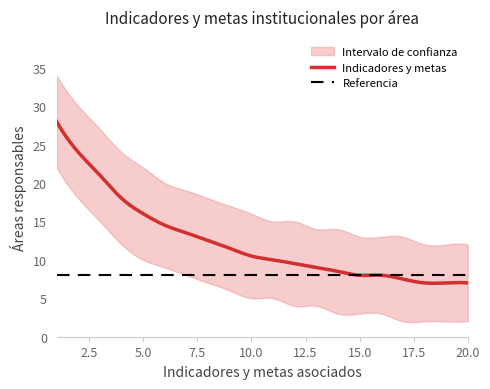

Reading left to right, extract all data points from this chart.

Indicadores y metas: 1	2	3	4	5	6	7	8	9	10	11	12	13	14	15	16	17	18	19	20
upper: 34	30	27	24	22	20	19	18	17	16	15	15	14	14	13	13	13	12	12	12
lower: 22	18	15	12	10	9	8	7	6	5	5	4	4	3	3	3	2	2	2	2